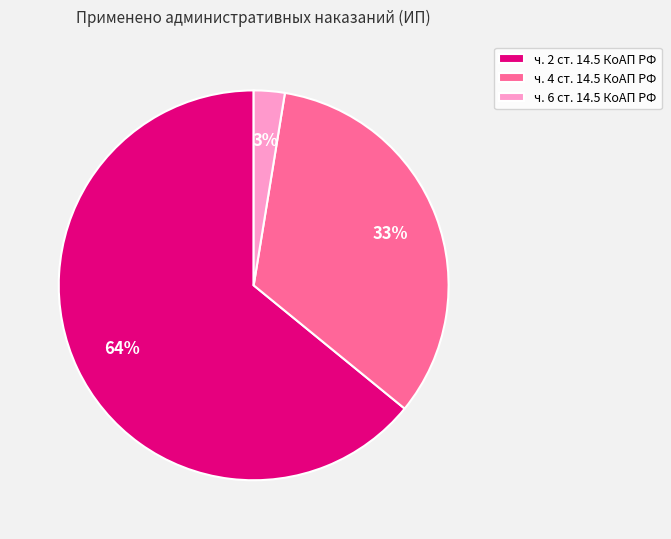

To the nearest percent, what percentage of the pie is ч. 2 ст. 14.5 КоАП РФ?

64%